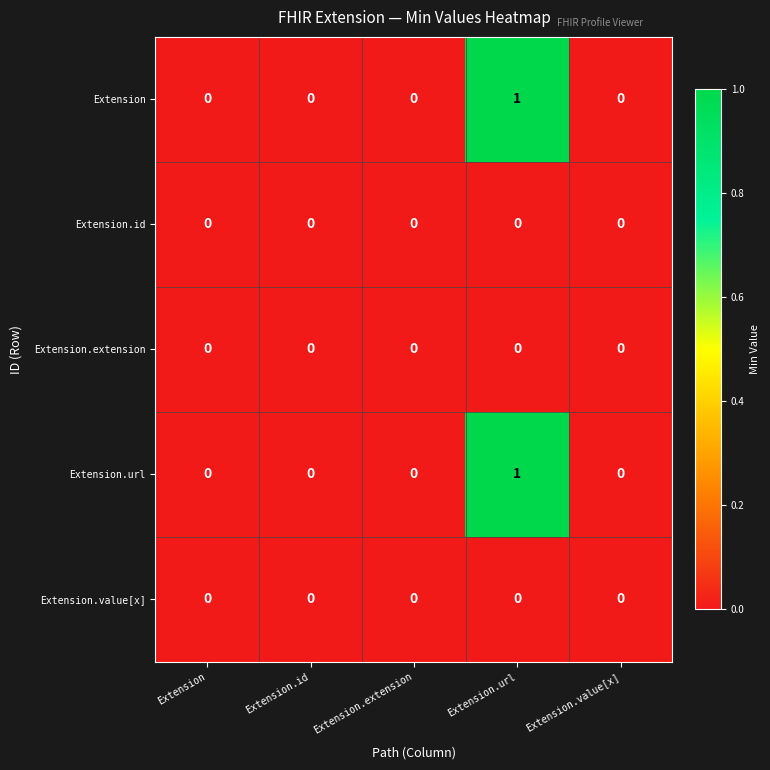

At which category is the sum across all series the highest?

Extension.url